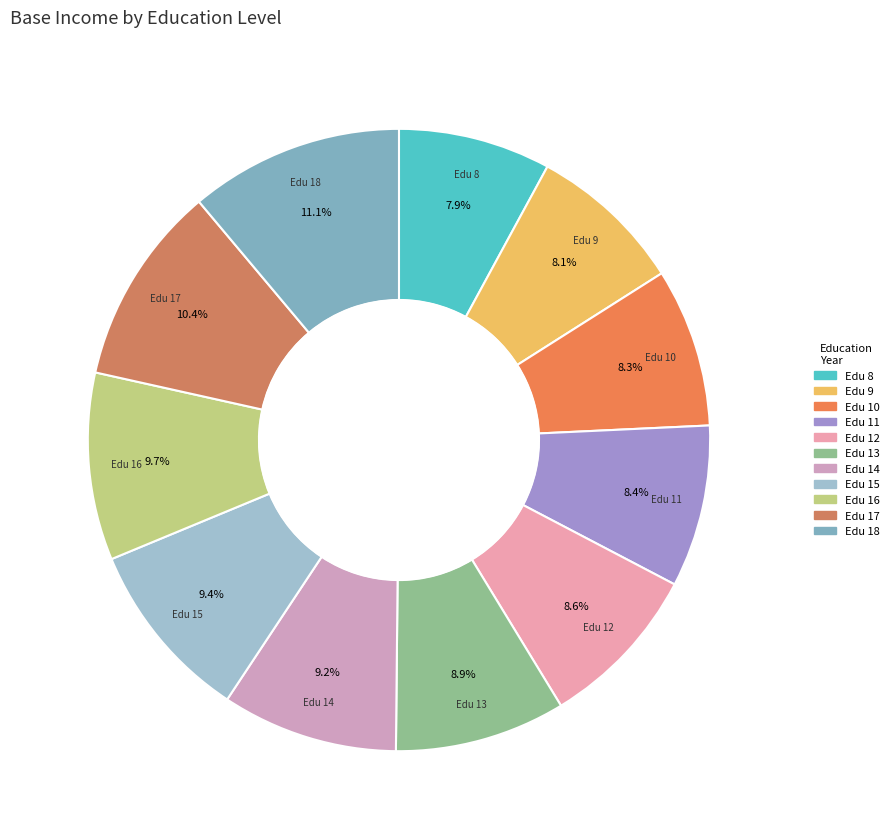

What is the largest slice in the pie chart?

18